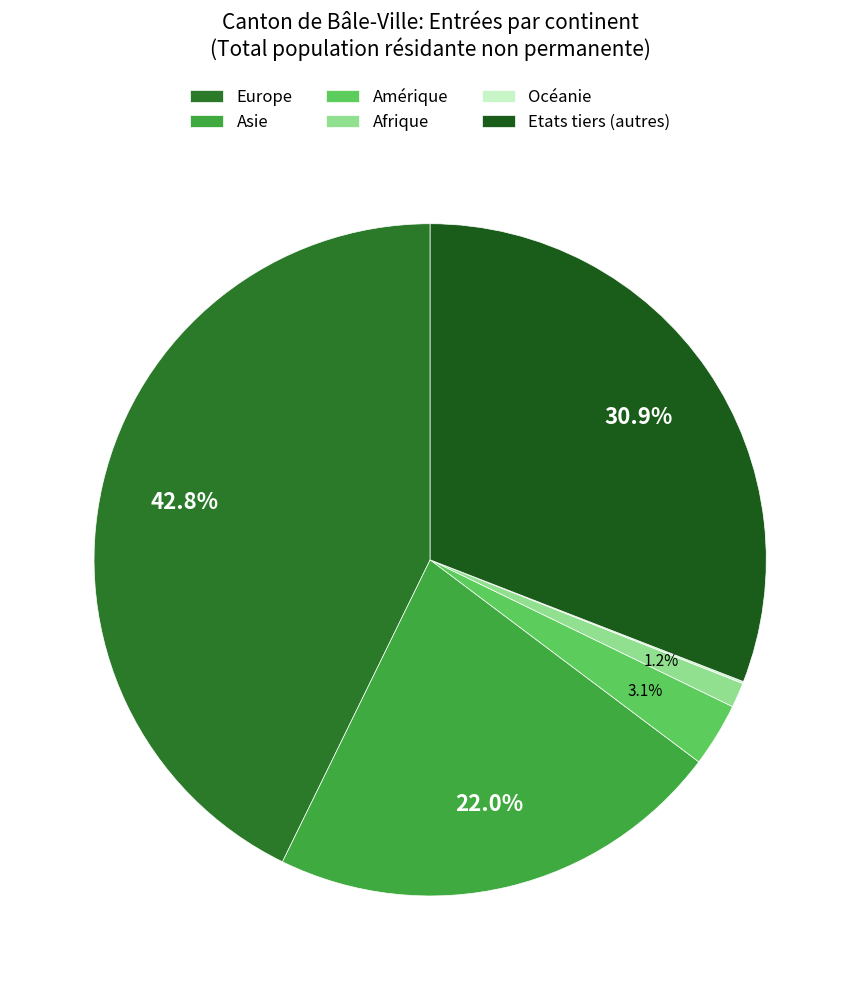

To the nearest percent, what percentage of the pie is Amérique?

3%